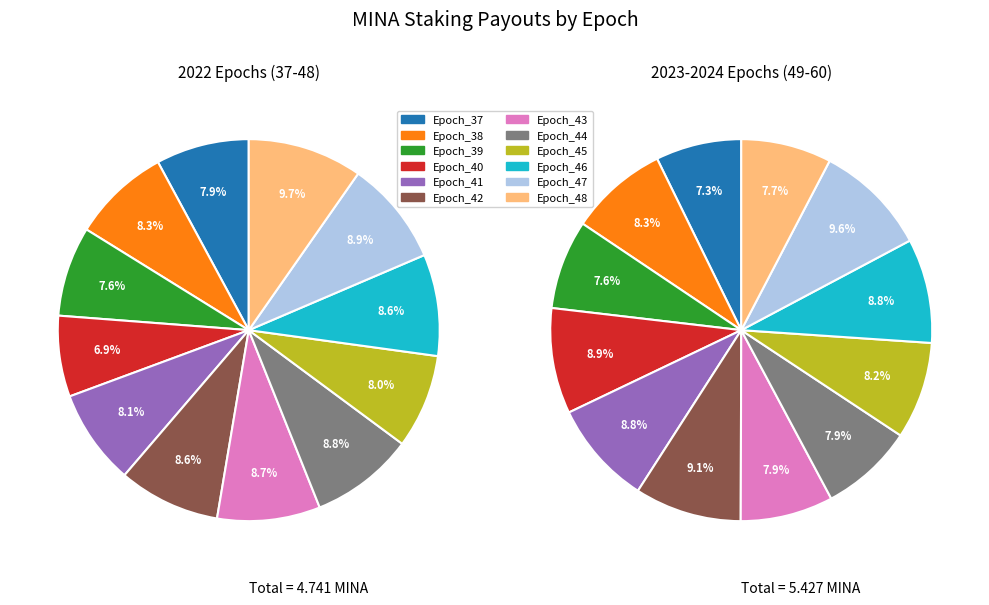

The Epoch_41 slice represents 14% of the pie. True or false?

False